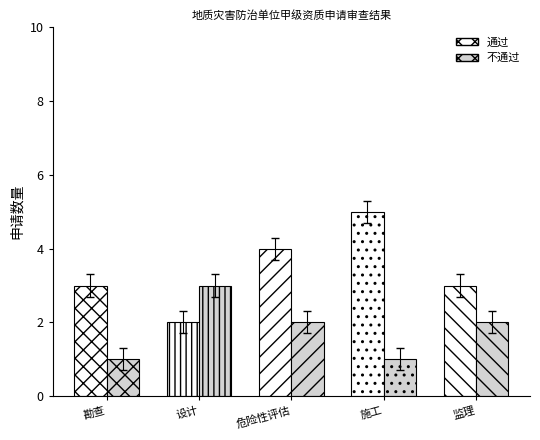

Which series has the largest range (max minus min)?

通过